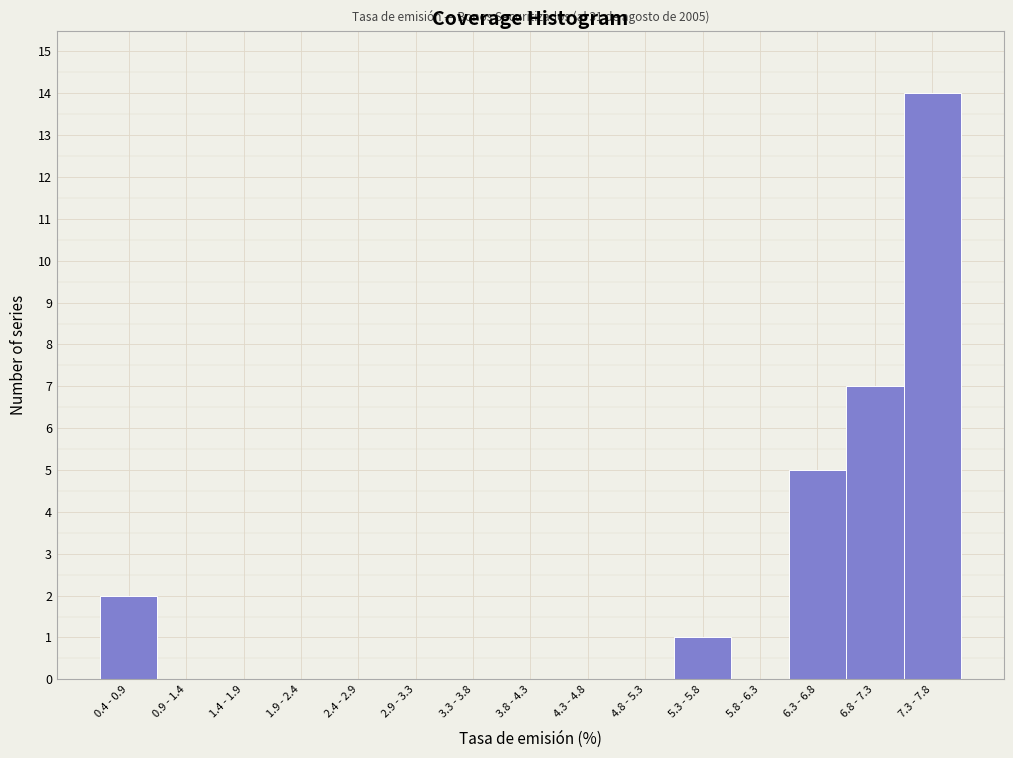

Reading left to right, transcribe all the data shown in this chart.

0.4 - 0.9=2	0.9 - 1.4=0	1.4 - 1.9=0	1.9 - 2.4=0	2.4 - 2.9=0	2.9 - 3.3=0	3.3 - 3.8=0	3.8 - 4.3=0	4.3 - 4.8=0	4.8 - 5.3=0	5.3 - 5.8=1	5.8 - 6.3=0	6.3 - 6.8=5	6.8 - 7.3=7	7.3 - 7.8=14